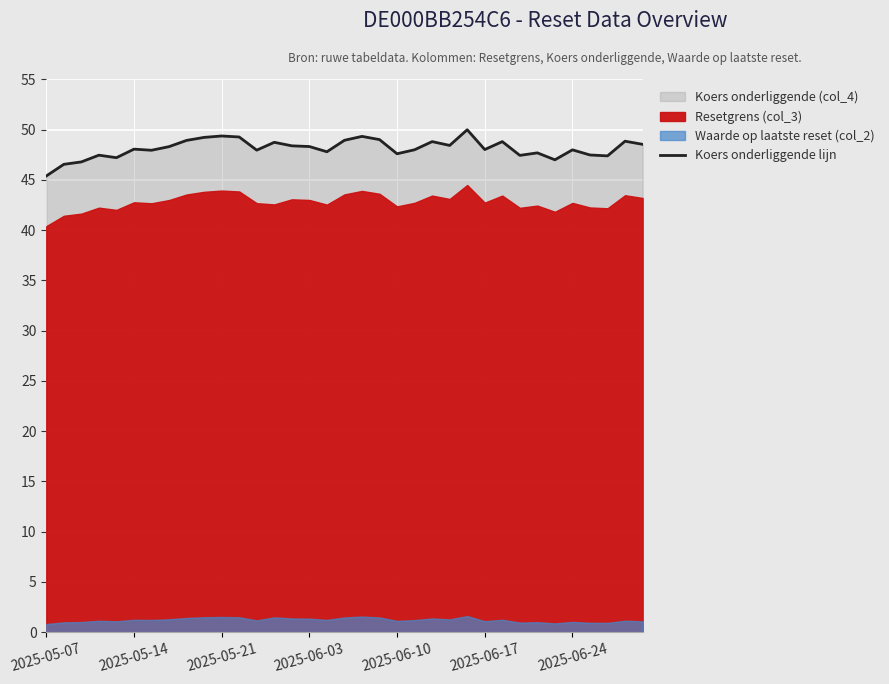

Reading right to left, what are all the values shown in this chart?

48.5	48.9	47.4	47.5	48.0	47.0	47.7	47.5	48.8	48.0	50.0	48.4	48.8	48.0	47.6	49.0	49.3	49.0	47.8	48.3	48.4	48.8	48.0	49.3	49.4	49.2	48.9	48.3	48.0	48.1	47.2	47.5	46.8	46.6	45.4